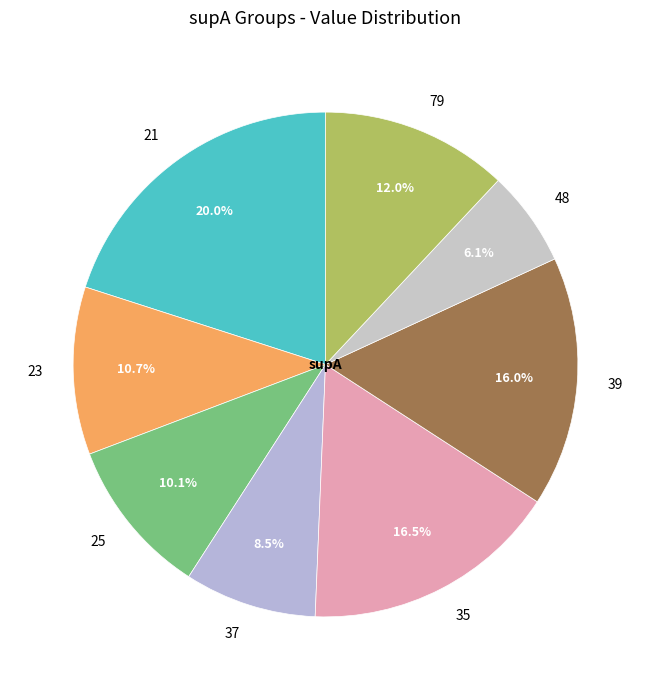

Which category has the smallest portion of the pie?

48